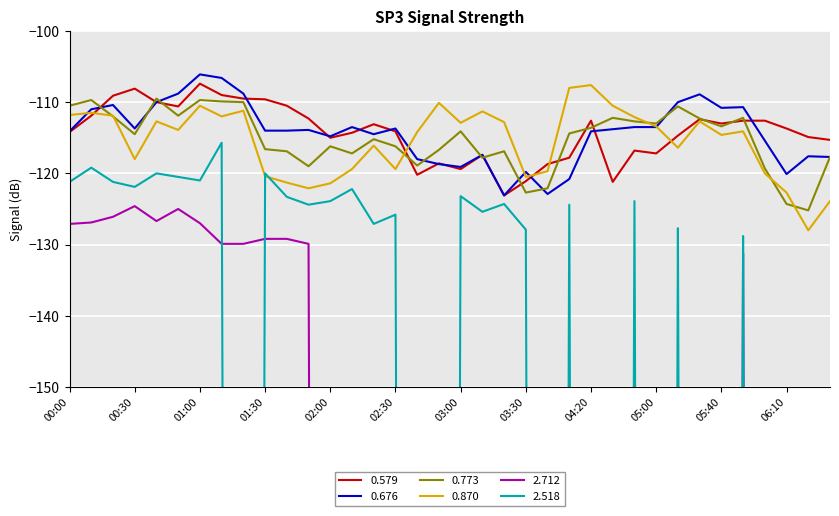

Between 05:50 and 06:10, which is larger?

05:50